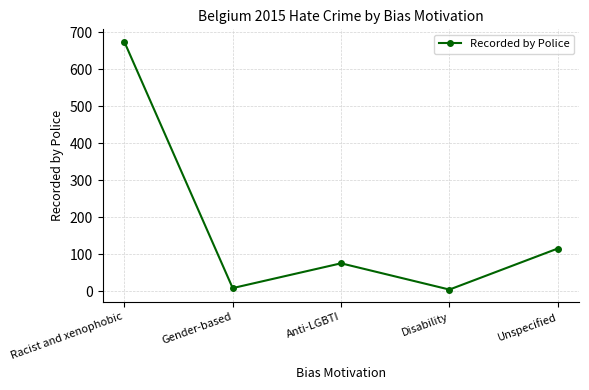

Is this an area chart (filled region under the line)?

No